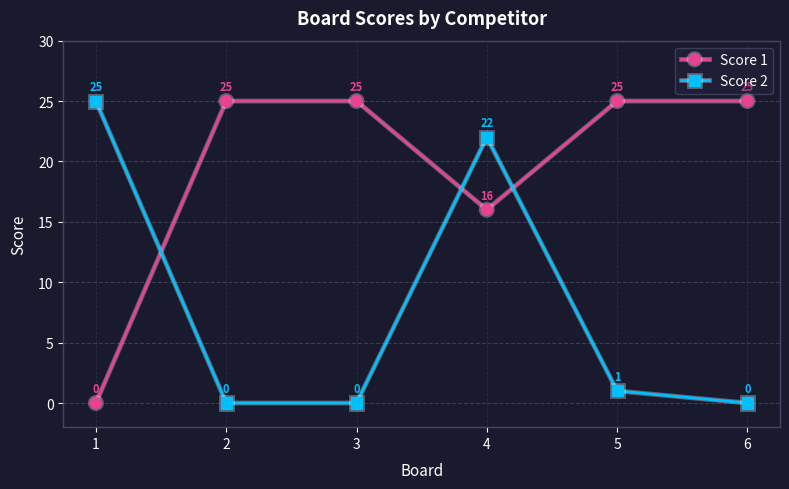

Is it true that Score 2 equals -12 at 3?

False